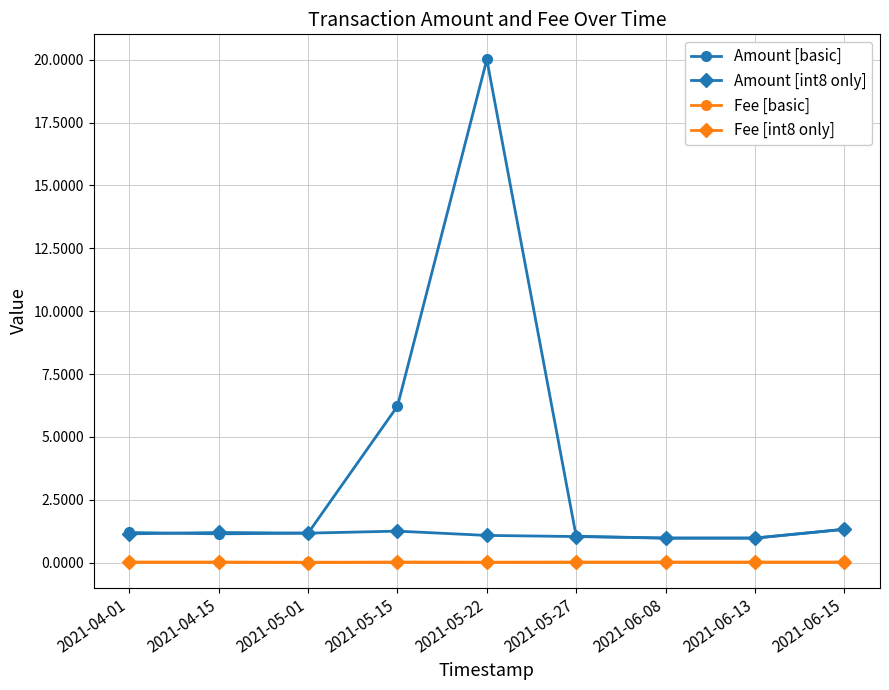

The Fee [int8 only] series shows 0.0 at 2021-05-01. True or false?

True